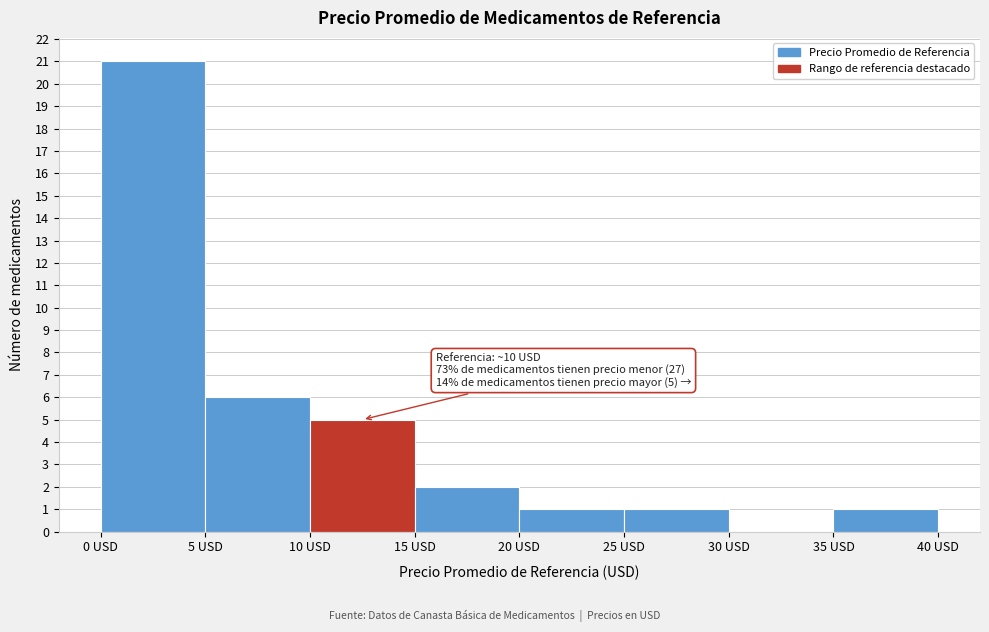

Which range on the x-axis has the tallest bar?

0 to 5